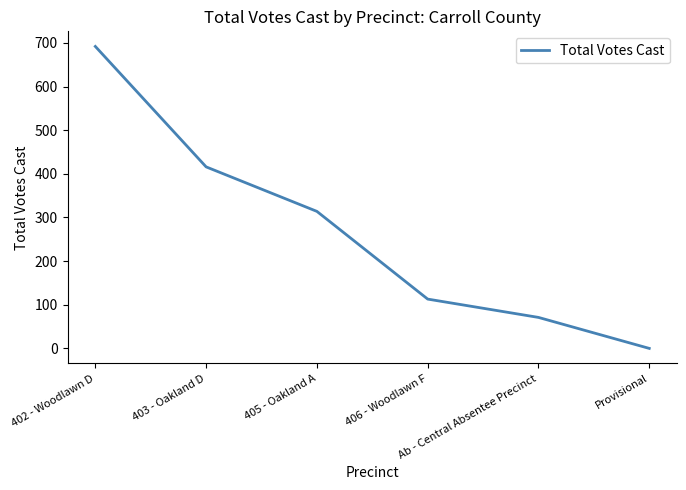

Reading left to right, transcribe all the data shown in this chart.

402 - Woodlawn D=692	403 - Oakland D=416	405 - Oakland A=314	406 - Woodlawn F=113	Ab - Central Absentee Precinct=71	Provisional=0